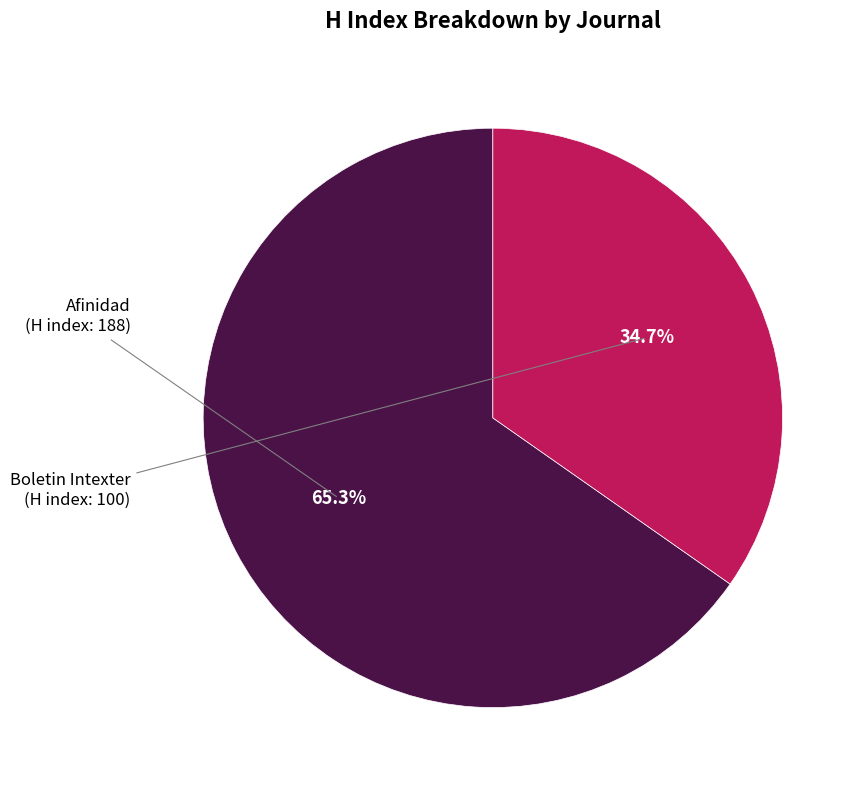

Is there a majority slice in this chart?

Yes